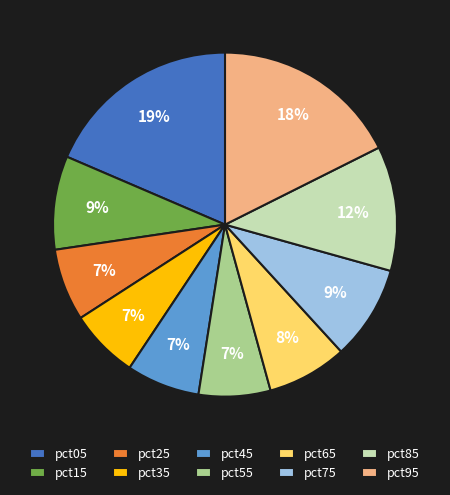

What percentage is the pct75 slice, to the nearest percent?

9%